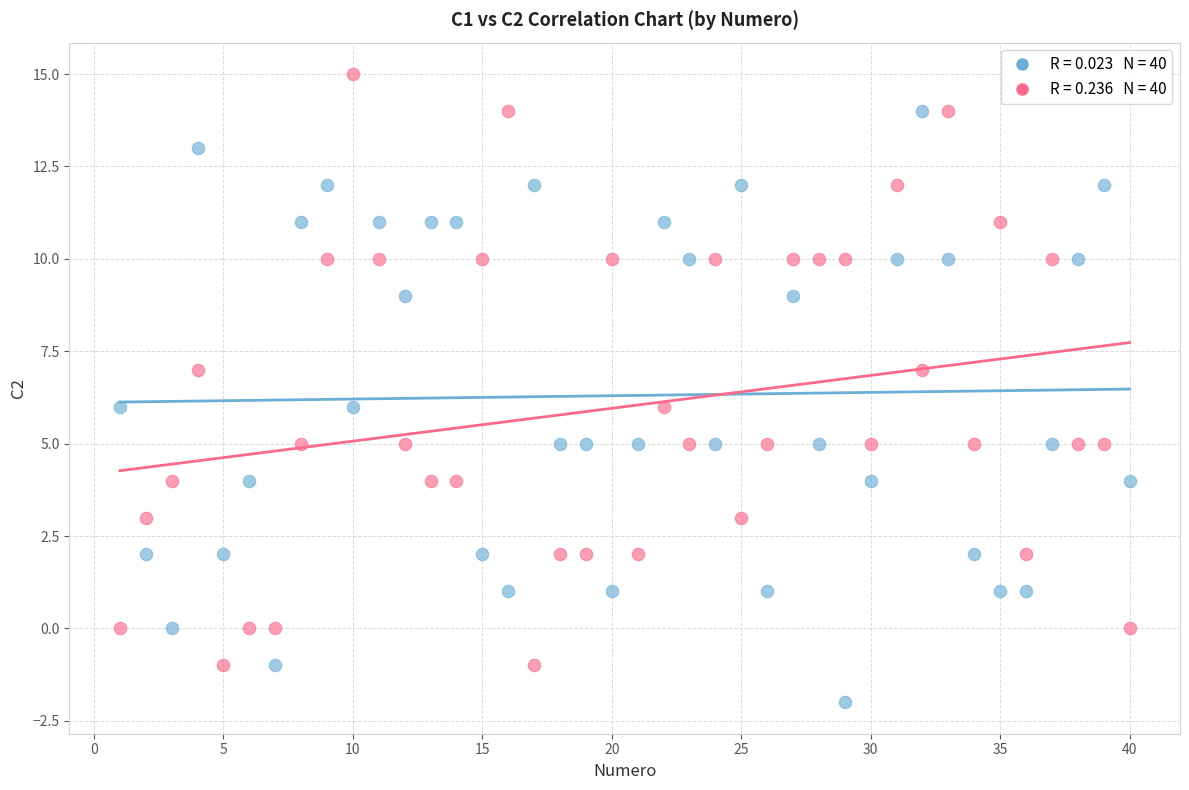

Across all data points, what is the range of Y values (max minus min)?

17